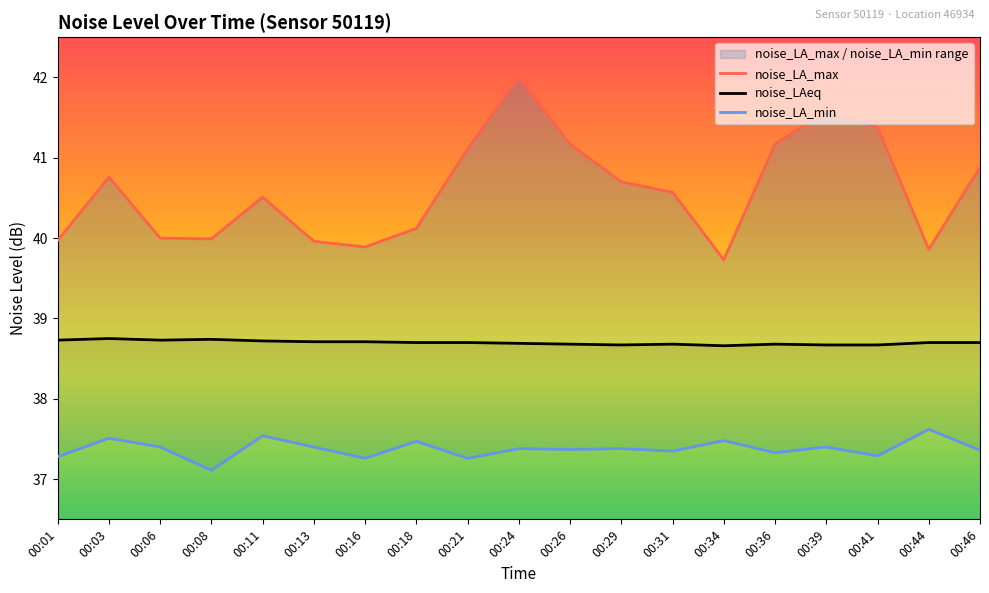

Does the chart have visible grid lines?

No